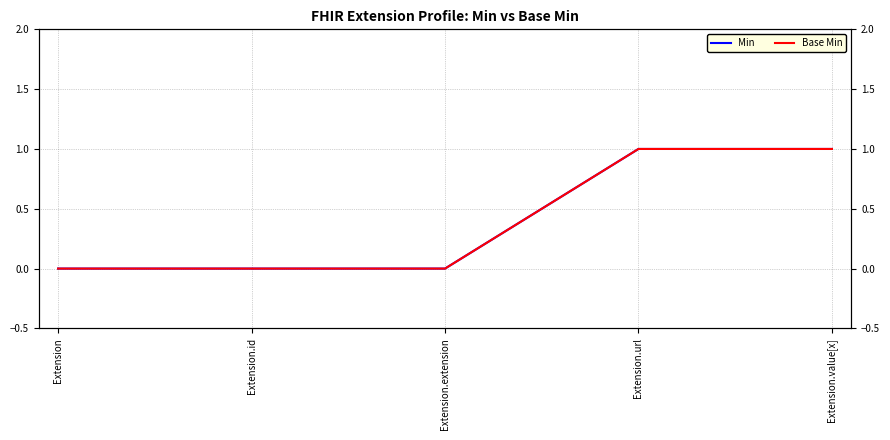

Which has a higher value, Extension.id or Extension.extension?

Extension.id